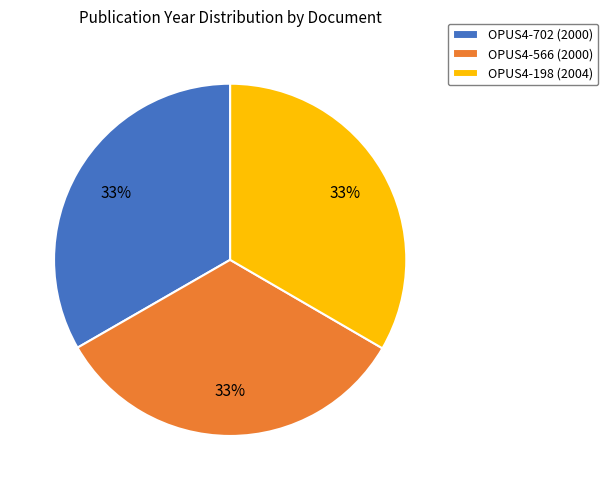

What percentage is the OPUS4-198 slice, to the nearest percent?

33%